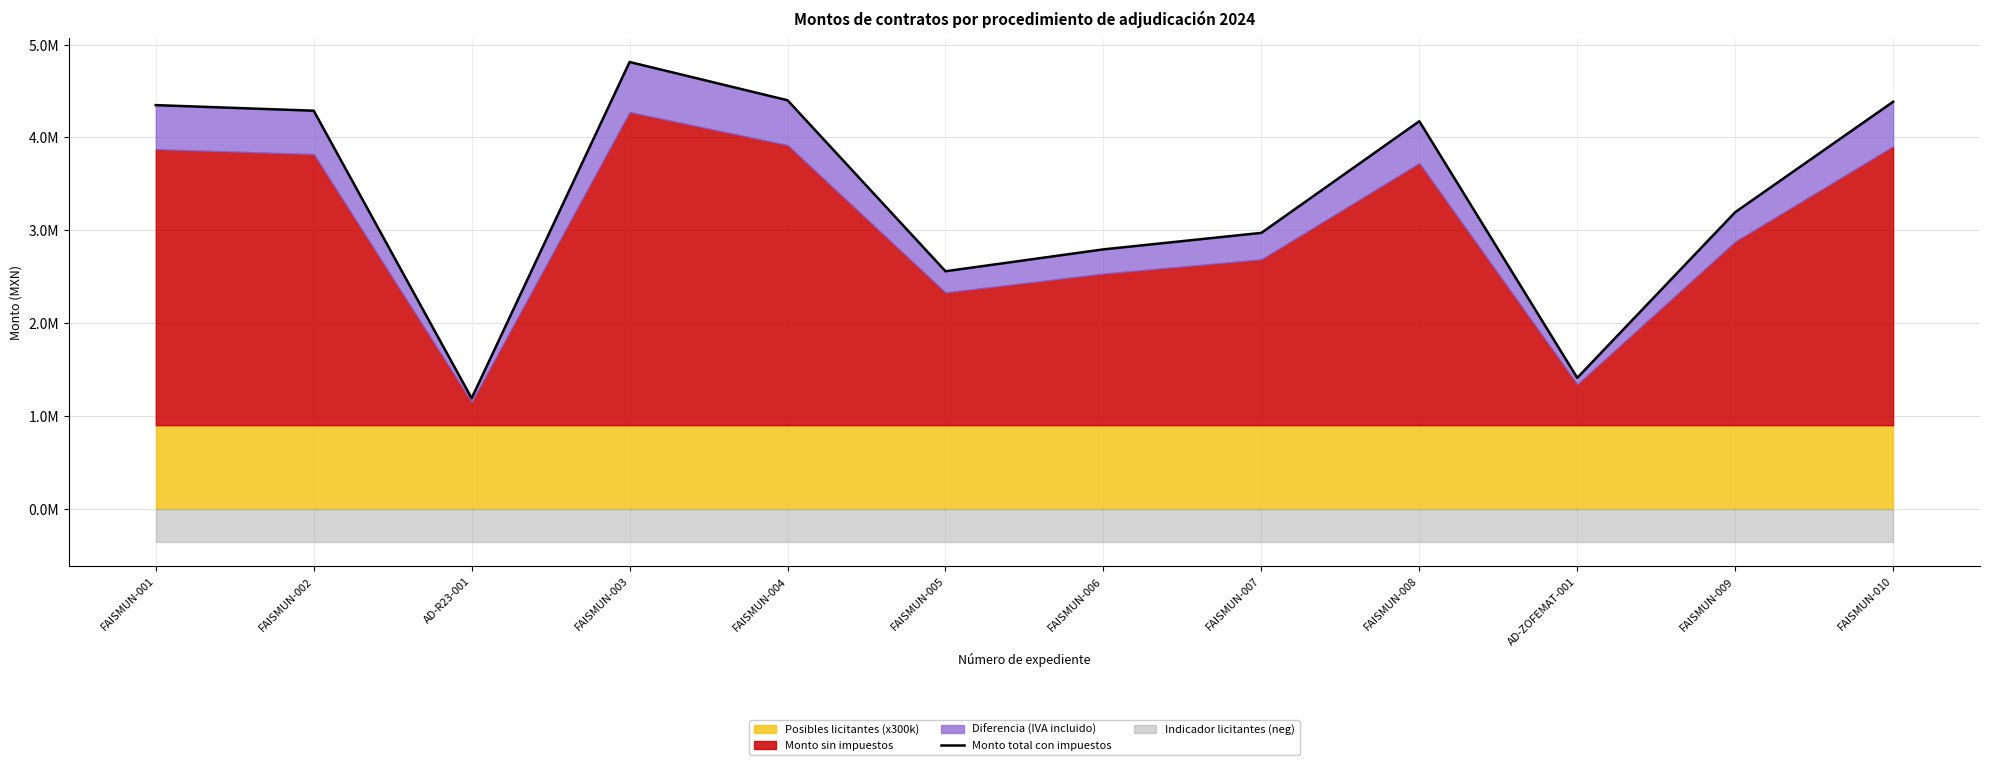

At which label does the data first exceed 4175314?

FAISMUN-001